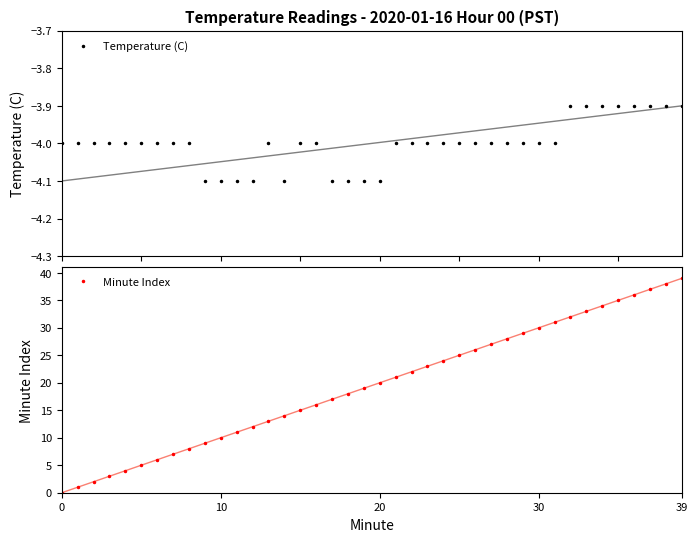

True or false: Minute Index has a value of 30 at 30.

True